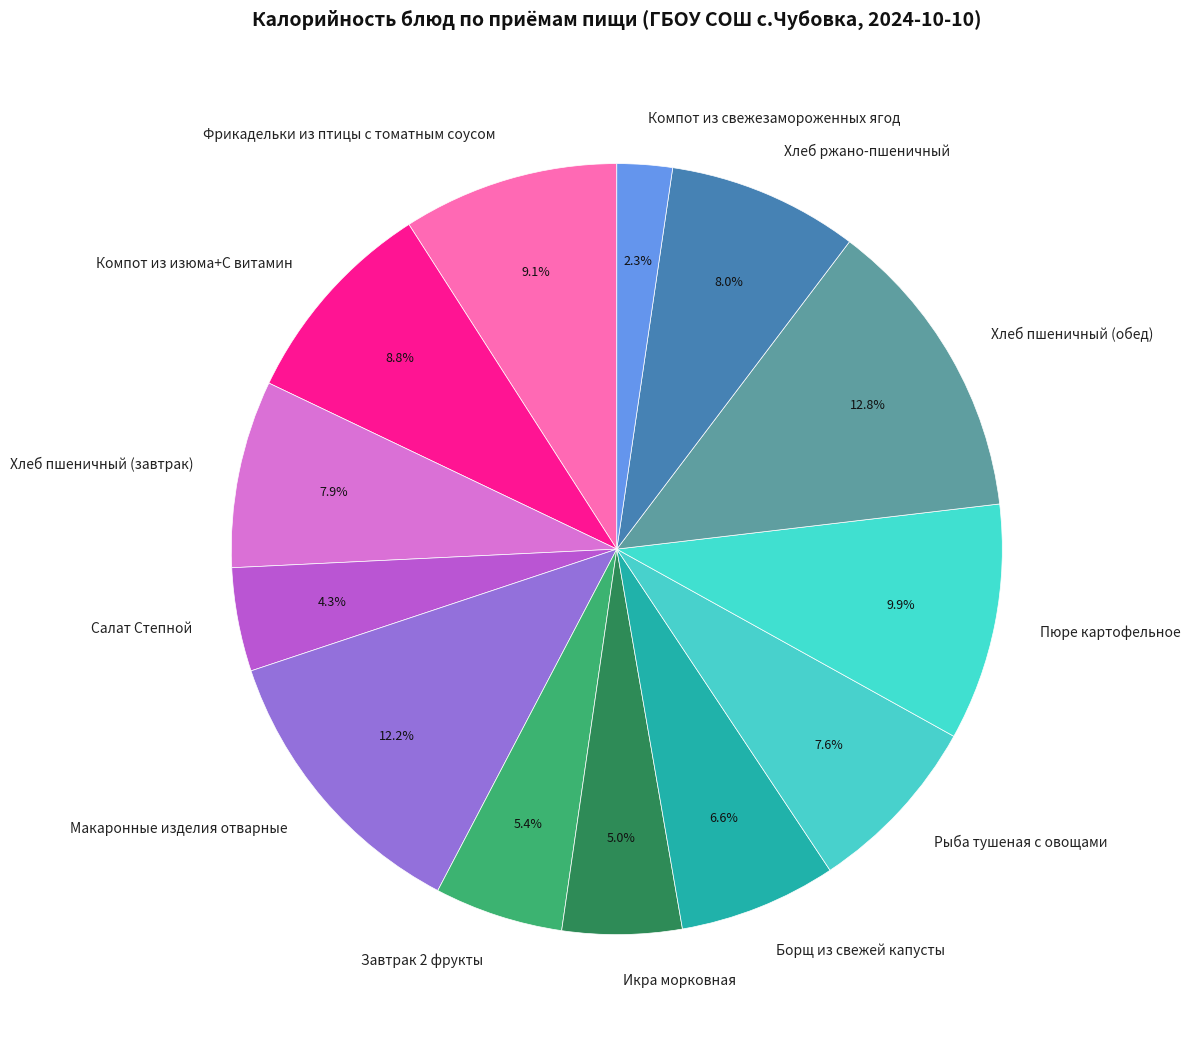

Is the sum of Компот из изюма+С витамин and Макаронные изделия отварные greater than half?

No